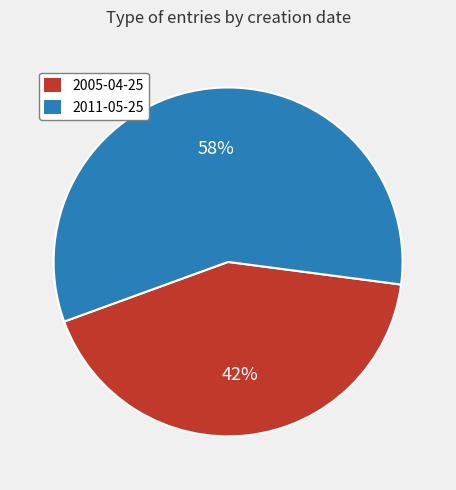

Which slice is the largest?

2011-05-25